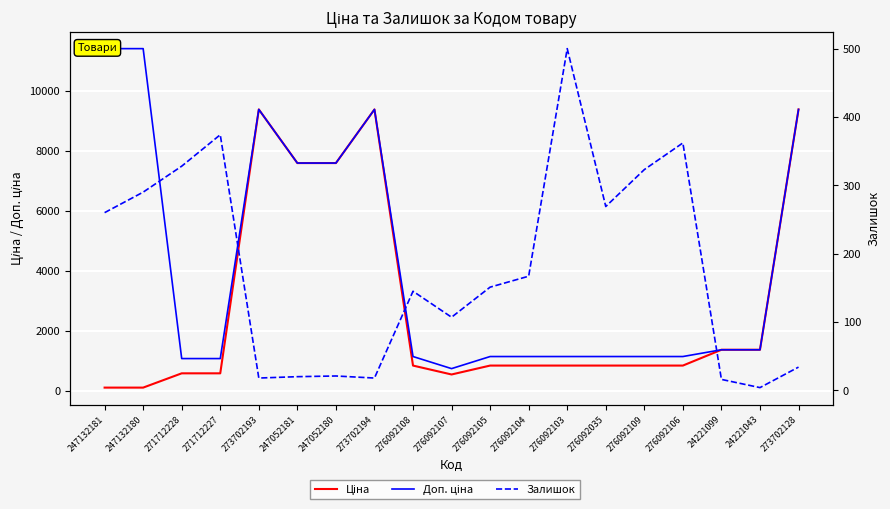

What is the average value of the Доп. ціна series?

4203.9